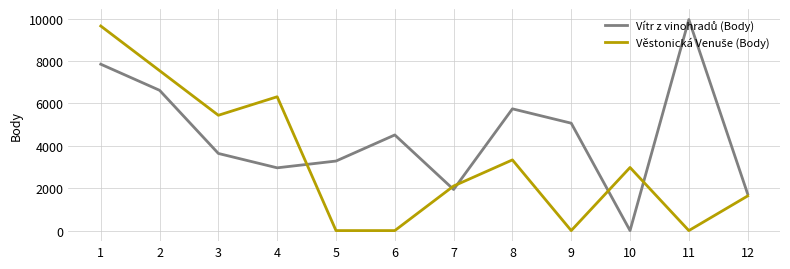

Does the chart display data point markers on the line(s)?

No